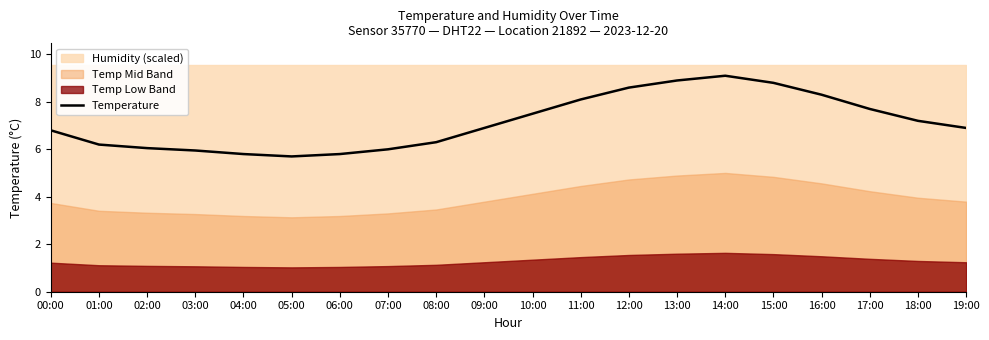

Where does the data first go above 6?

00:00